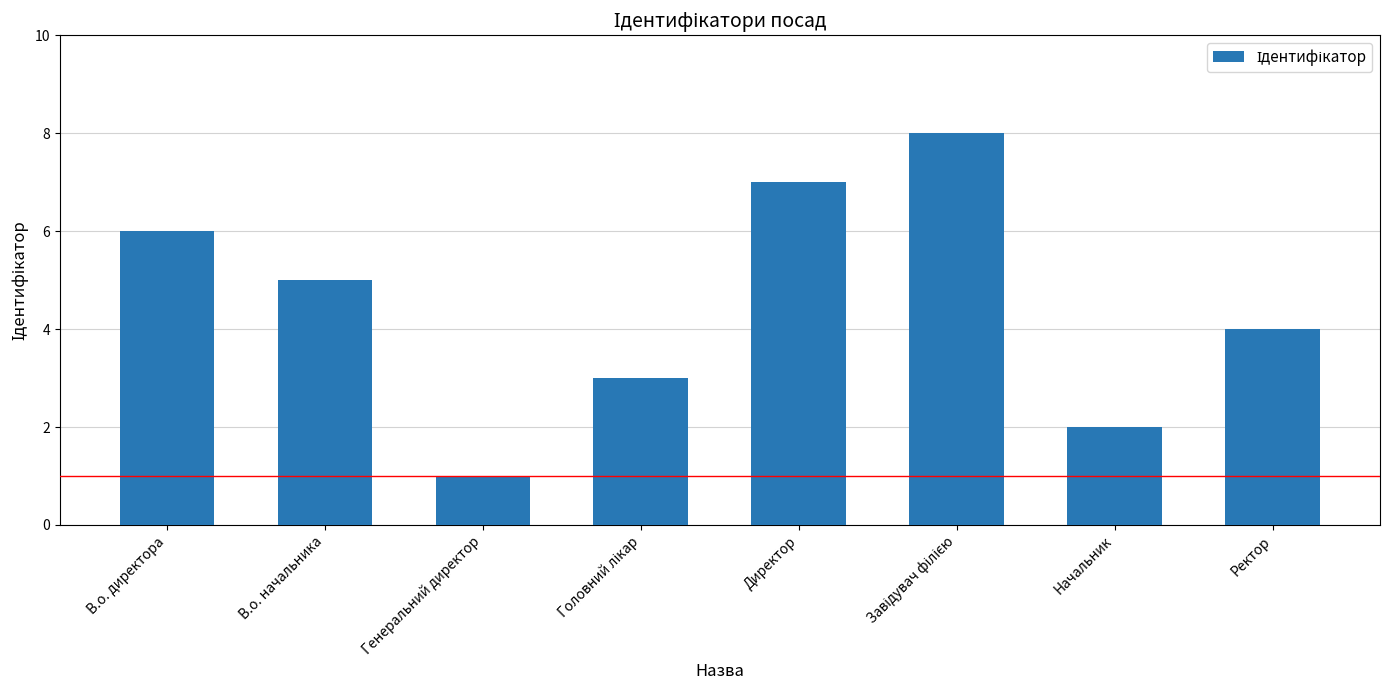

What is the sum of the values at Директор and Генеральний директор?

8